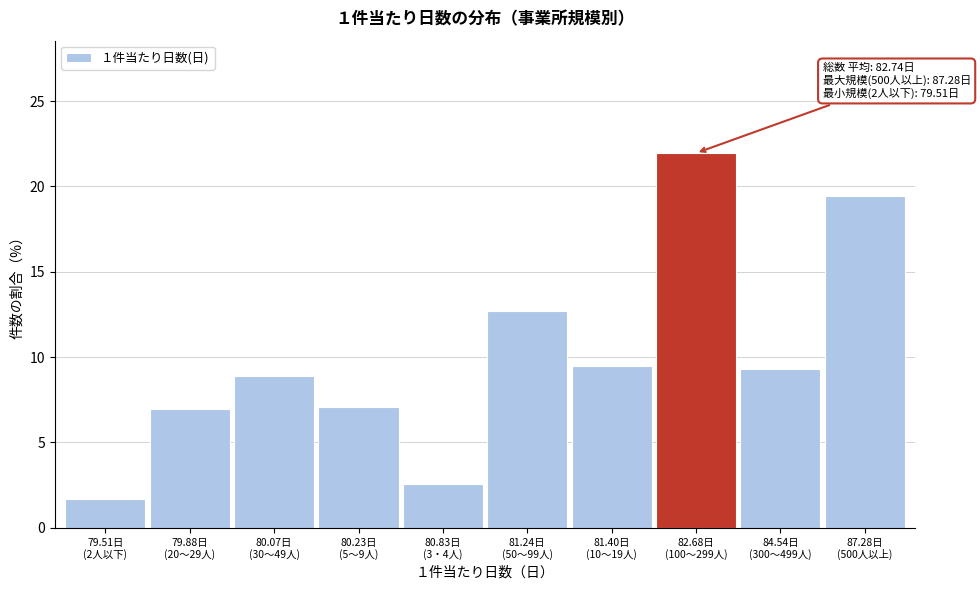

What is the smallest value displayed?

1.7